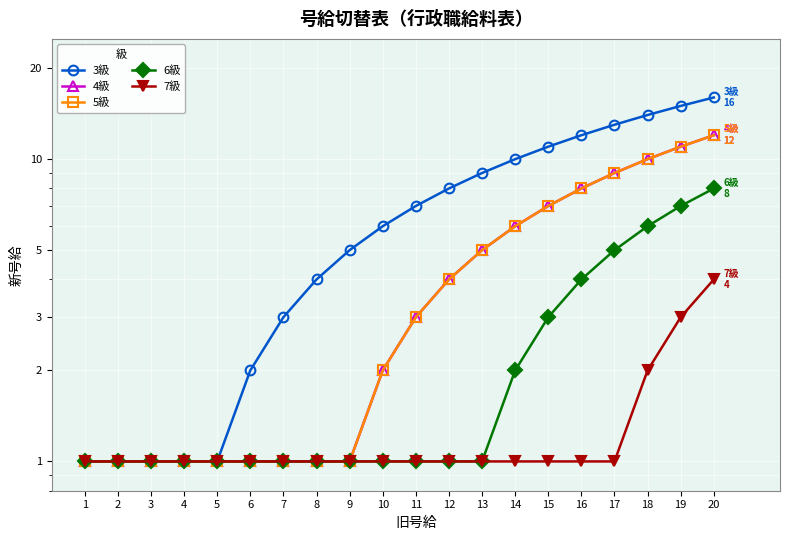

What is the sum of the 6級 values at 8 and 16?

5